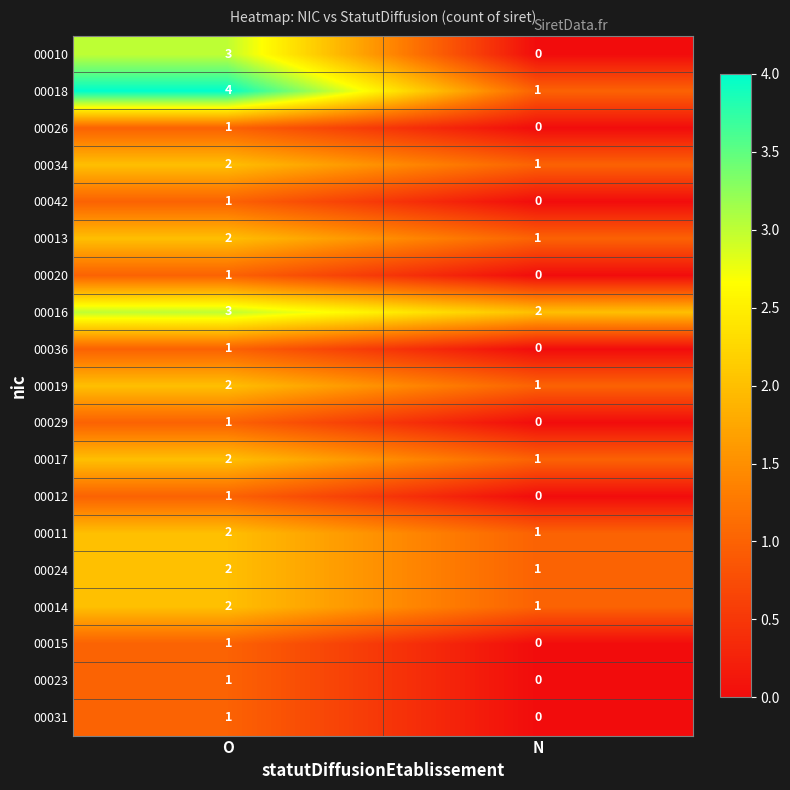

Which category has the highest value in the 00013 series?

O